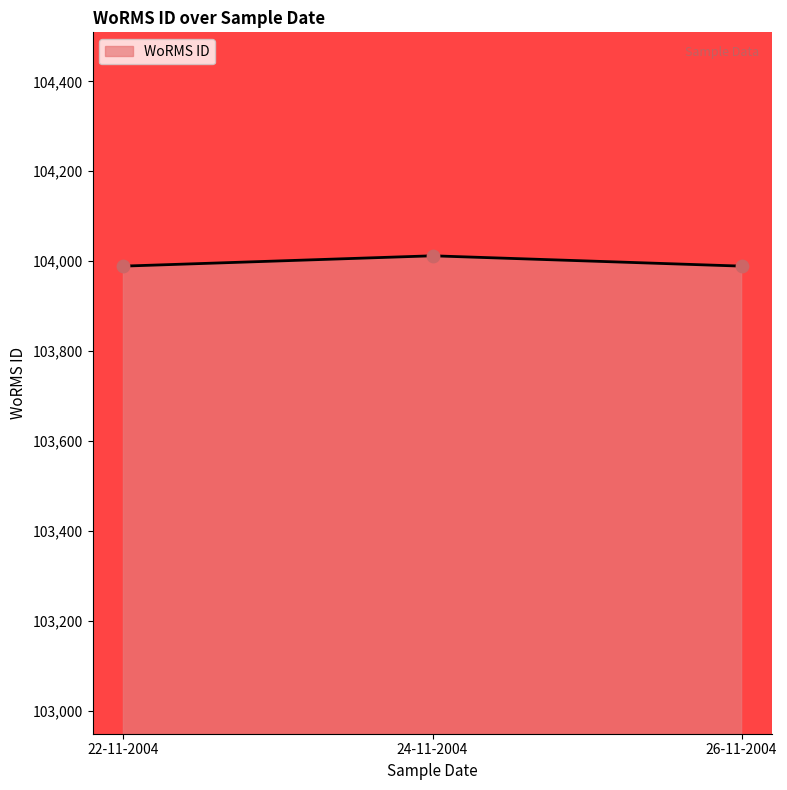

Approximately how many times larger is the value at 22-11-2004 compared to 24-11-2004?

1.0